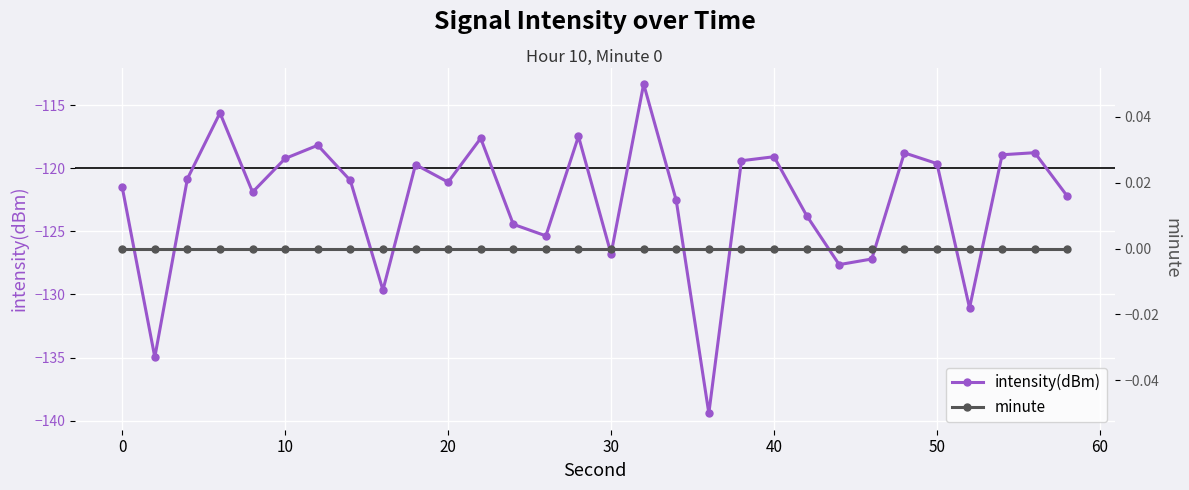

True or false: minute and intensity(dBm) intersect in this chart.

False